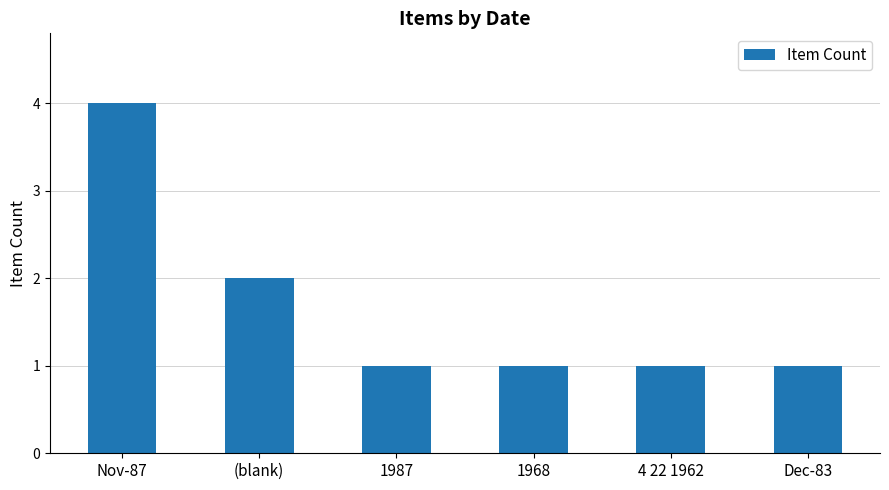

At which category does the chart reach its peak across all series?

Nov-87